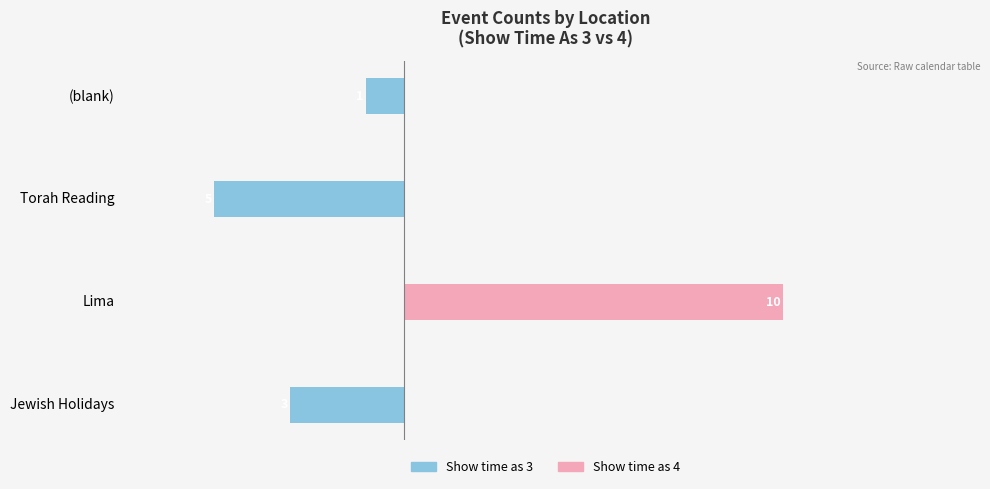

What is the maximum value for Show time as 4?

10